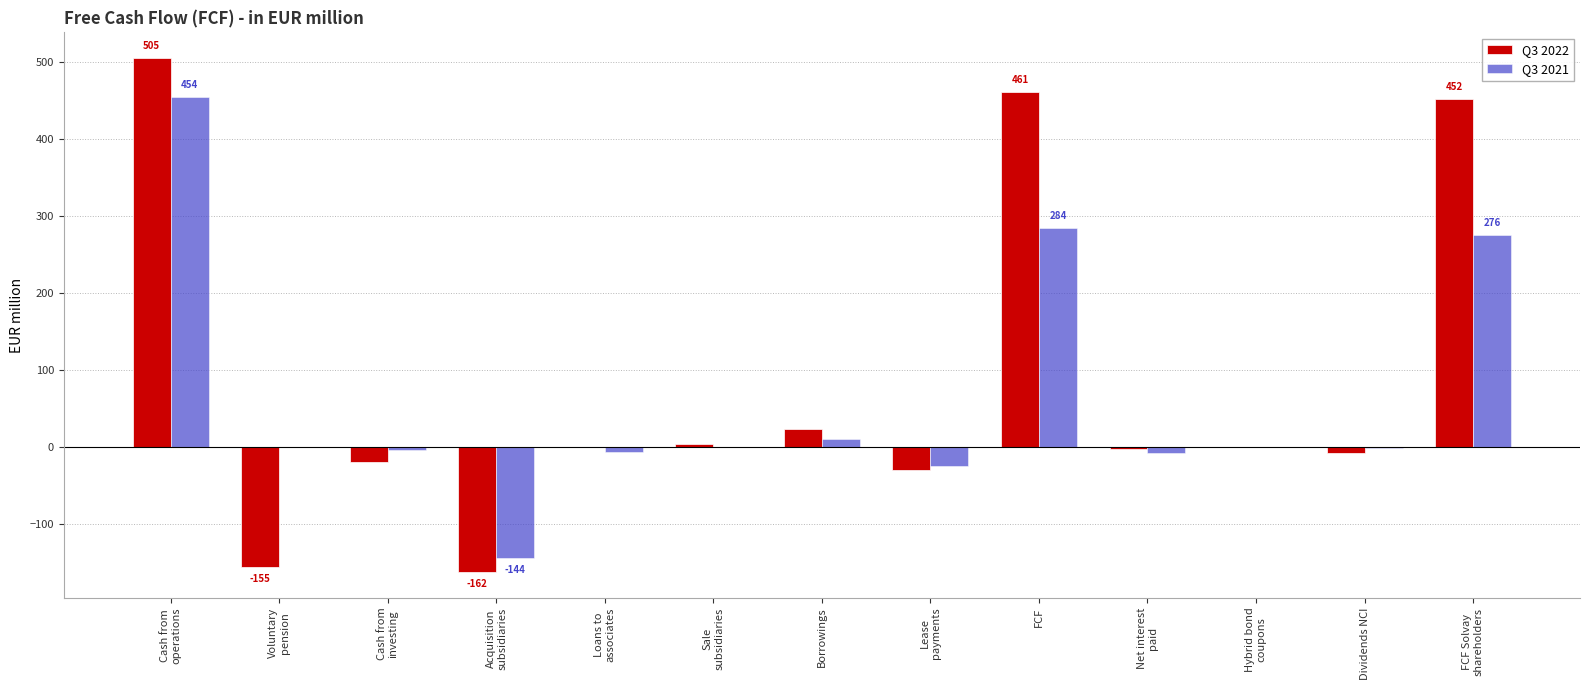

The value of Q3 2022 at FCF is 461. True or false?

True